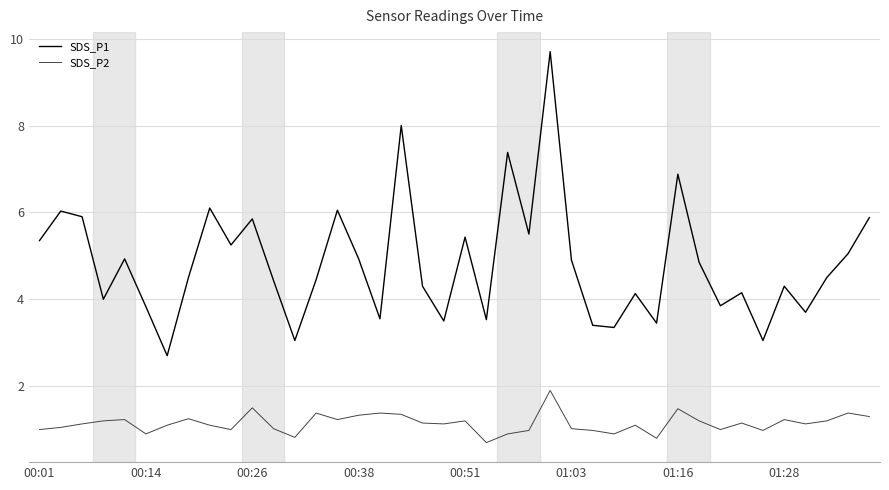

What is the maximum value for SDS_P2?

1.9